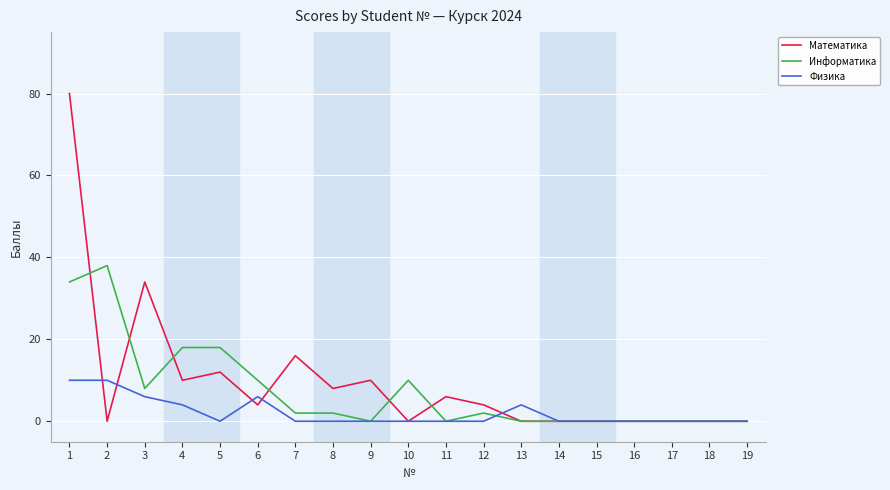

What is the sum of all Информатика values?

142